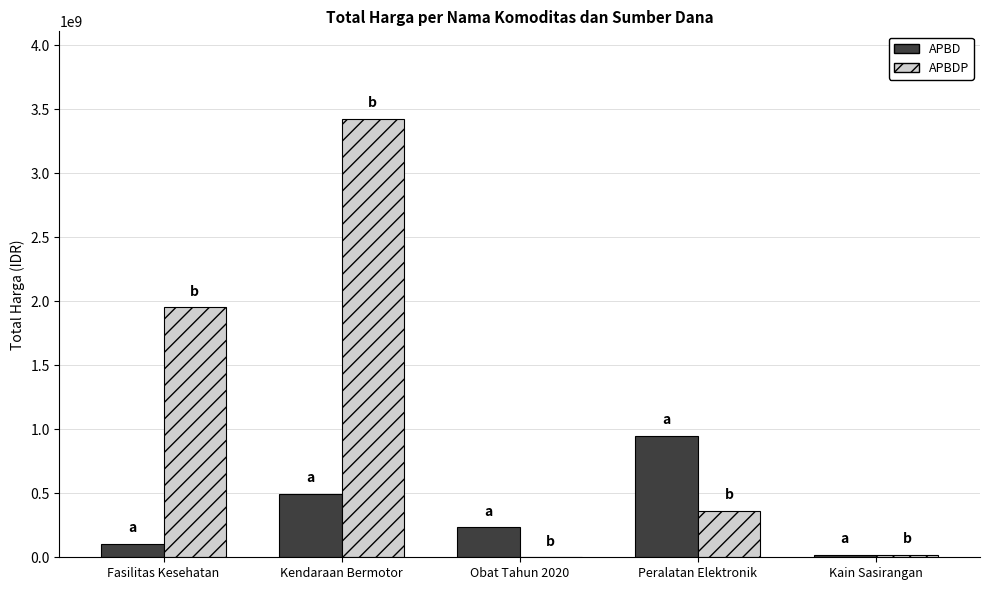

Which series changed the most between Obat Tahun 2020 and Peralatan Elektronik?

APBD